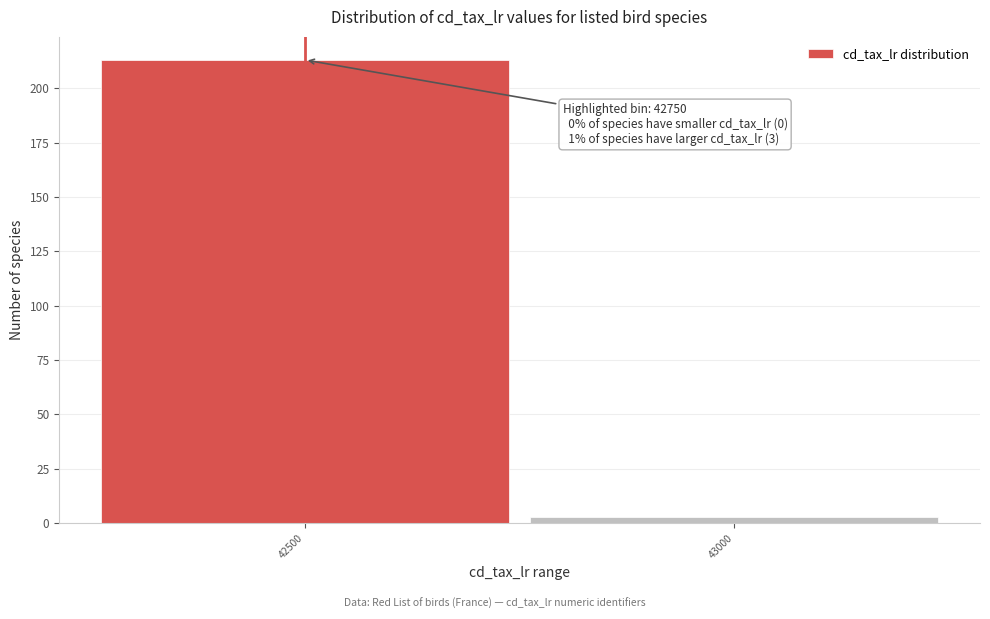

Reading right to left, transcribe all the data shown in this chart.

3	213